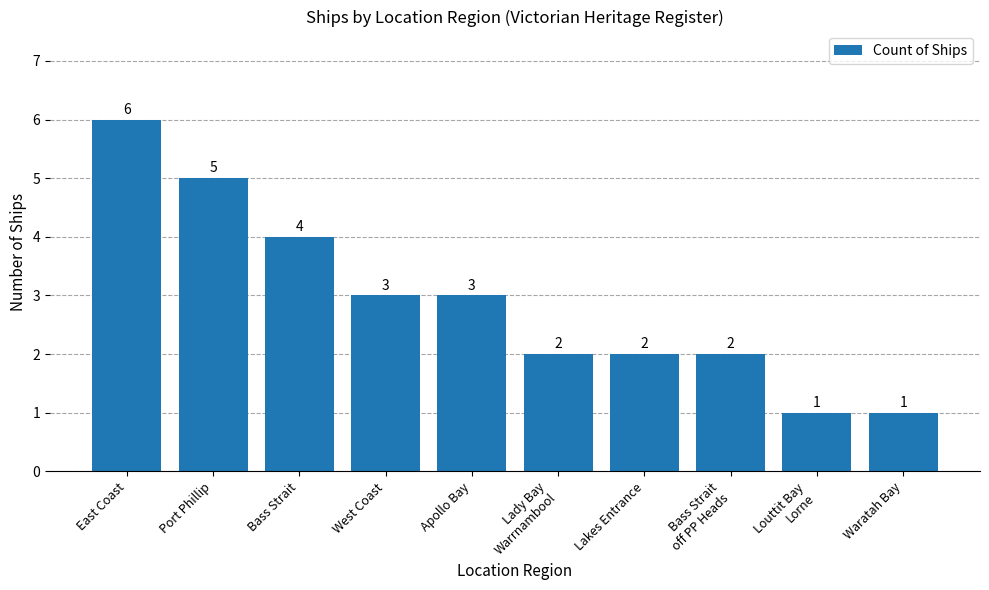

Count the values in the range 2 to 4.

6